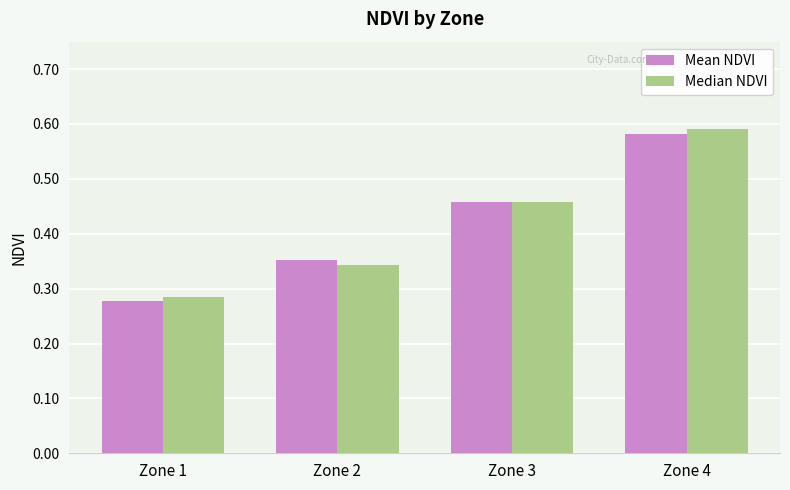

What is the sum of all Mean NDVI values?

1.7